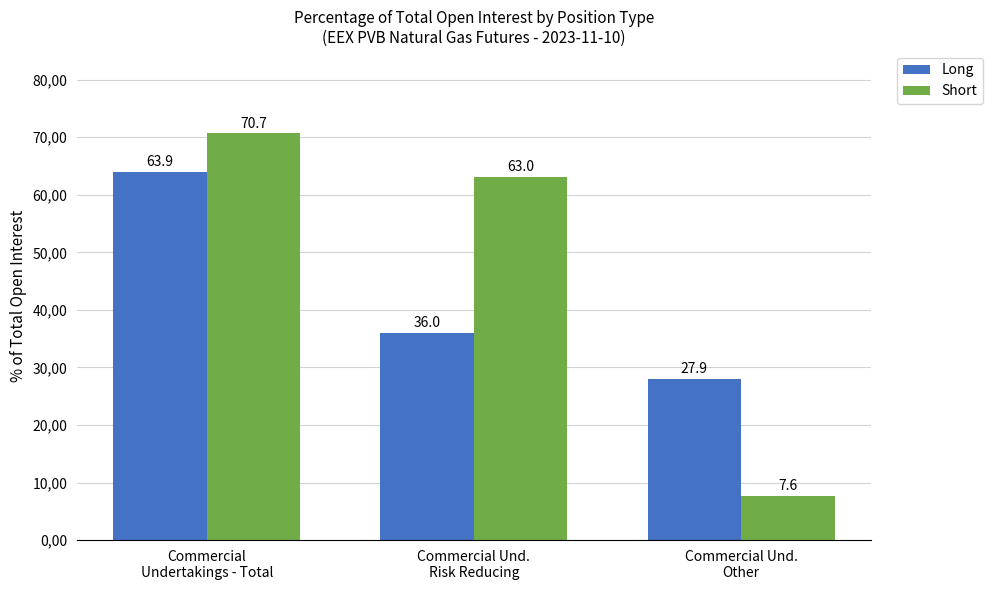

What are all the series names shown in the legend?

Long, Short